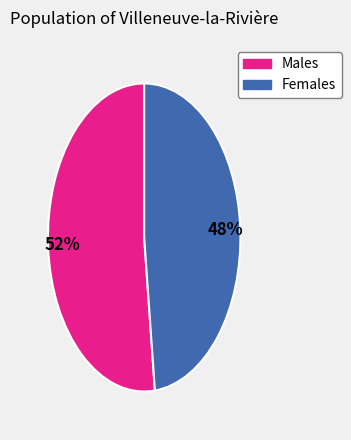

Is there any slice that represents more than half of the pie?

Yes